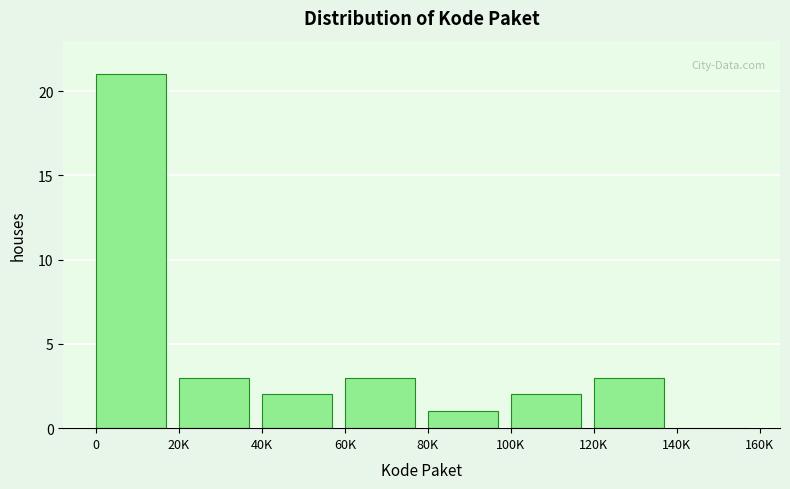

Reading left to right, transcribe all the data shown in this chart.

0=21	20K=3	40K=2	60K=3	80K=1	100K=2	120K=3	140K=0